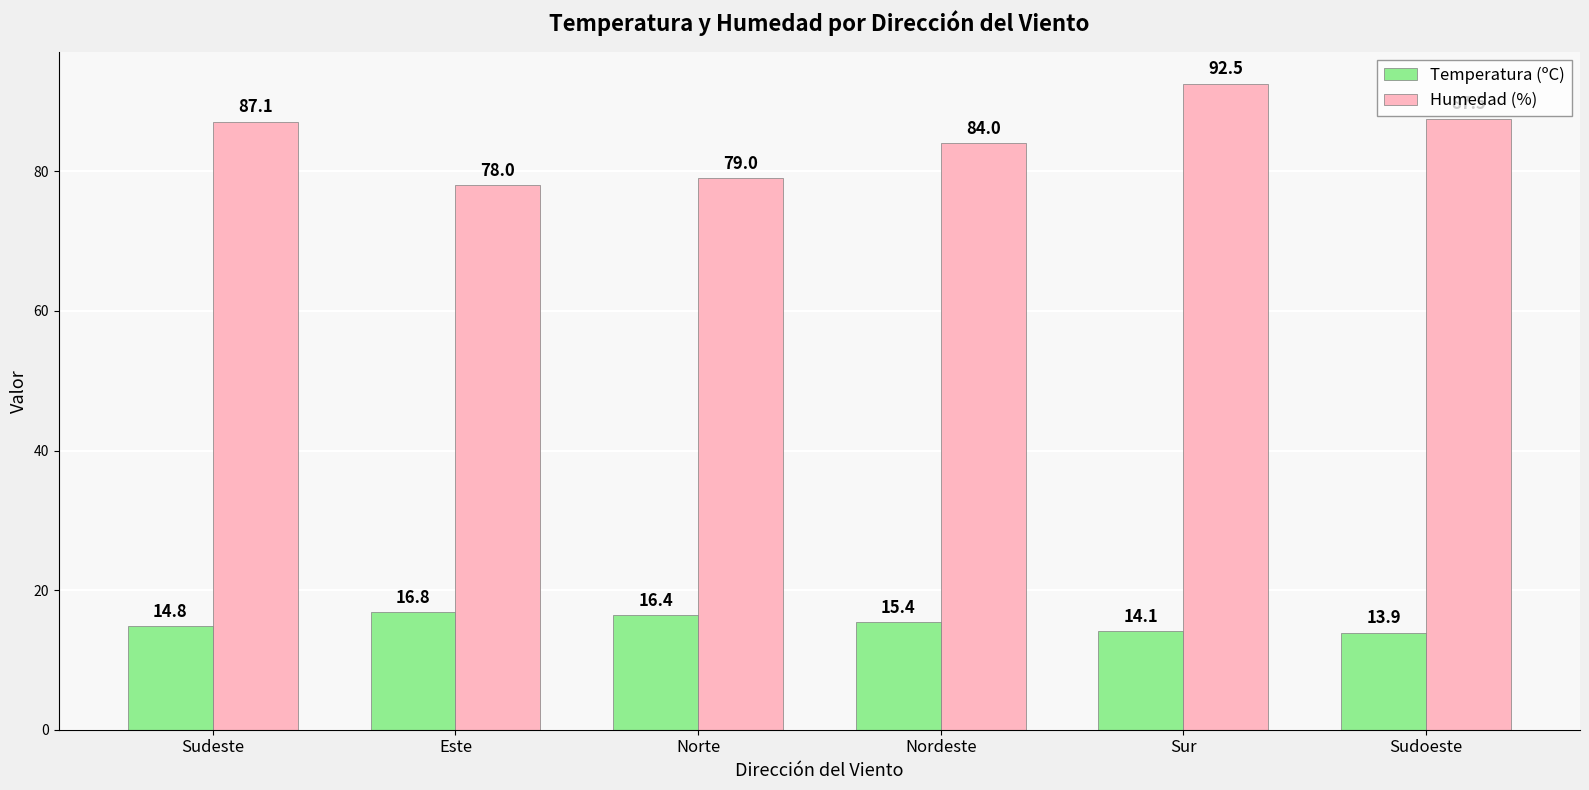

What is the minimum value for Temperatura (ºC)?

13.9